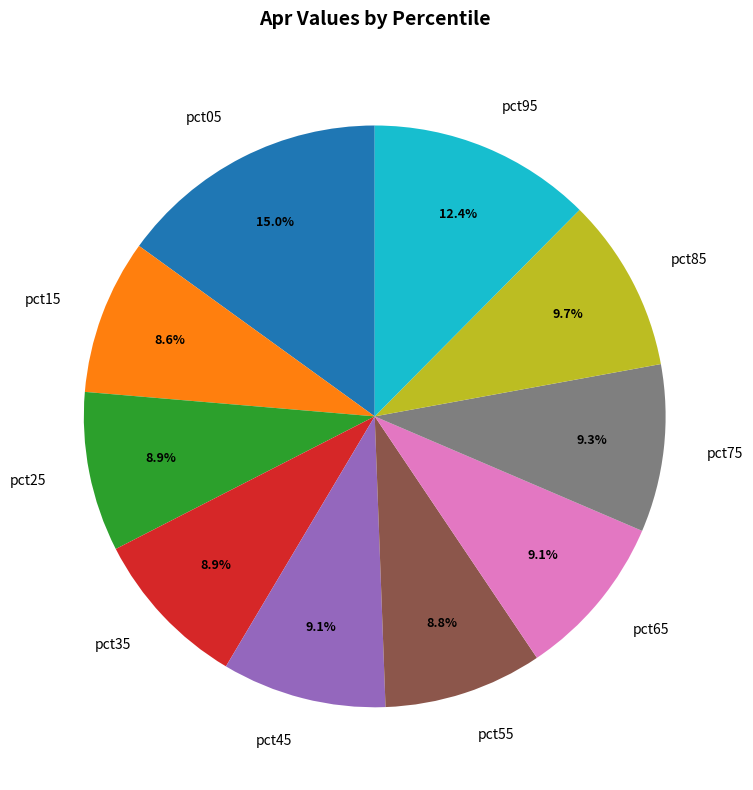

To the nearest percent, what percentage of the pie is pct55?

9%